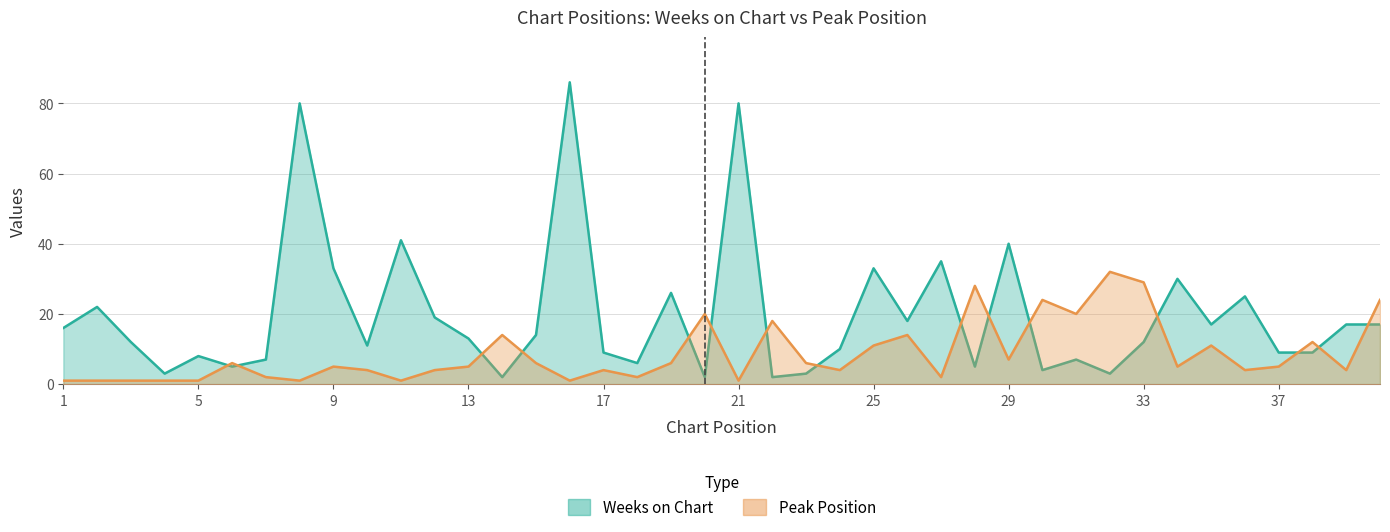

Is the value of Peak Position at 39 greater than the value of Weeks on Chart at 31?

No